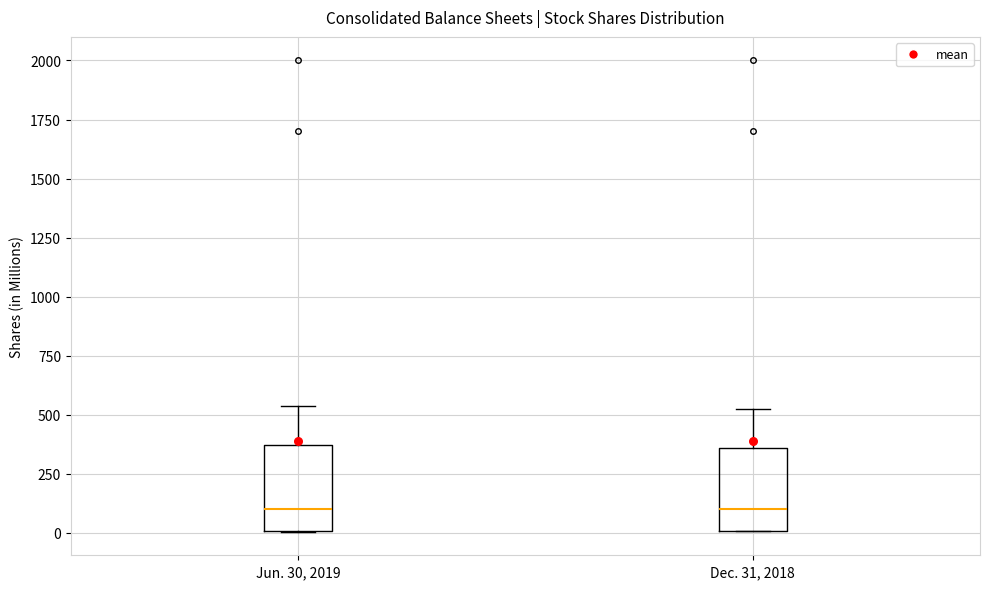

Reading left to right, read every box against the y-axis: the position of its median line, the range the box covers, and the ends of its whiskers. The values are not printed on the chart, so give them approximately, as read against the axis.

Jun. 30, 2019: median 100, box 0 to 350, whiskers 0 to 550
Dec. 31, 2018: median 100, box 0 to 350, whiskers 0 to 500